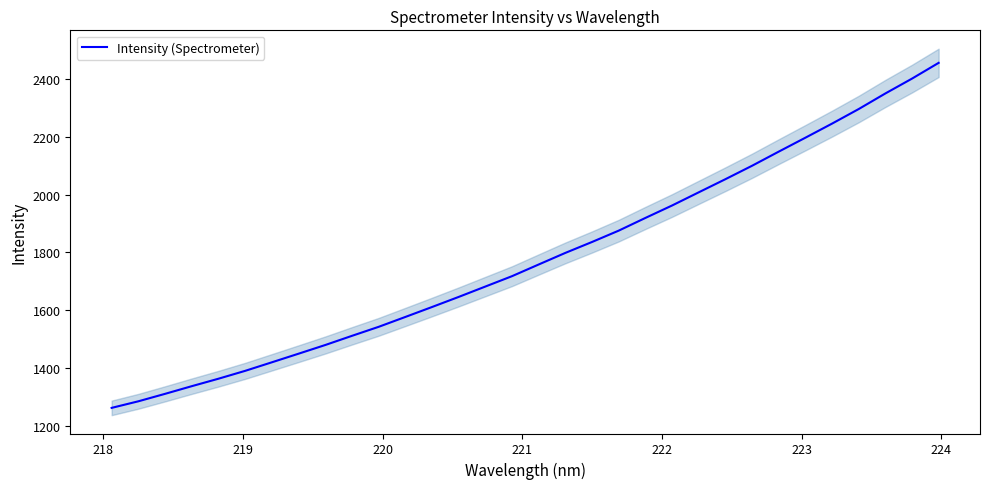

What is the average value?

1780.9